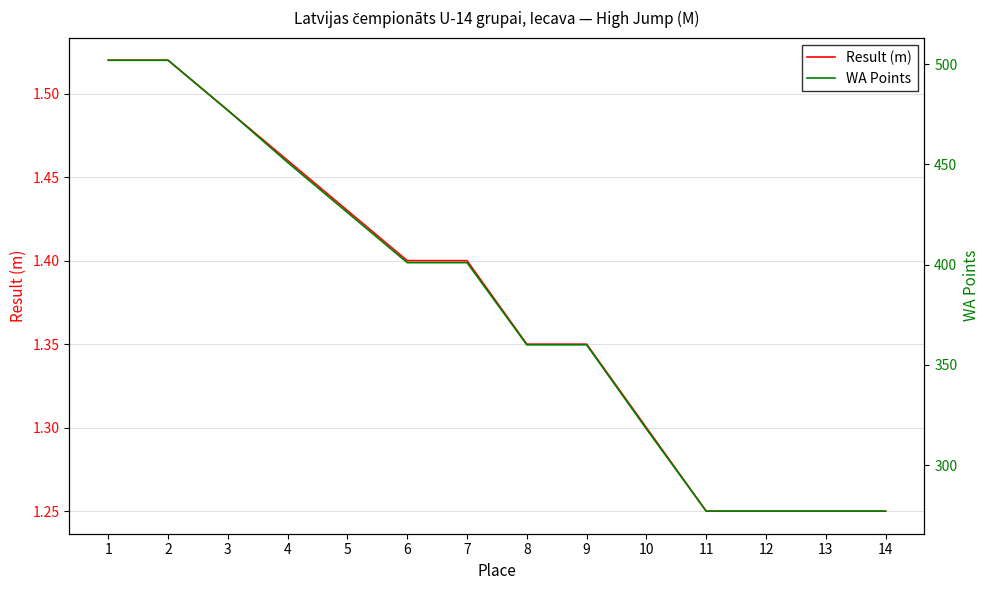

Count the number of categories in the chart.

14